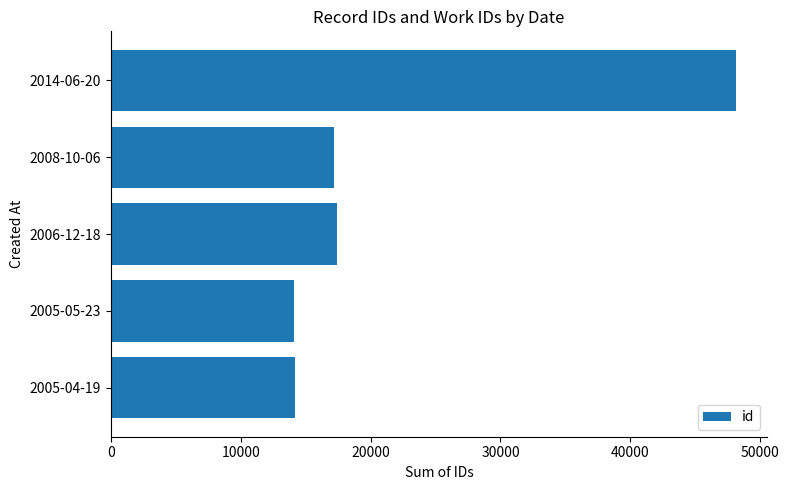

Which has a higher value, 2005-04-19 or 2008-10-06?

2008-10-06